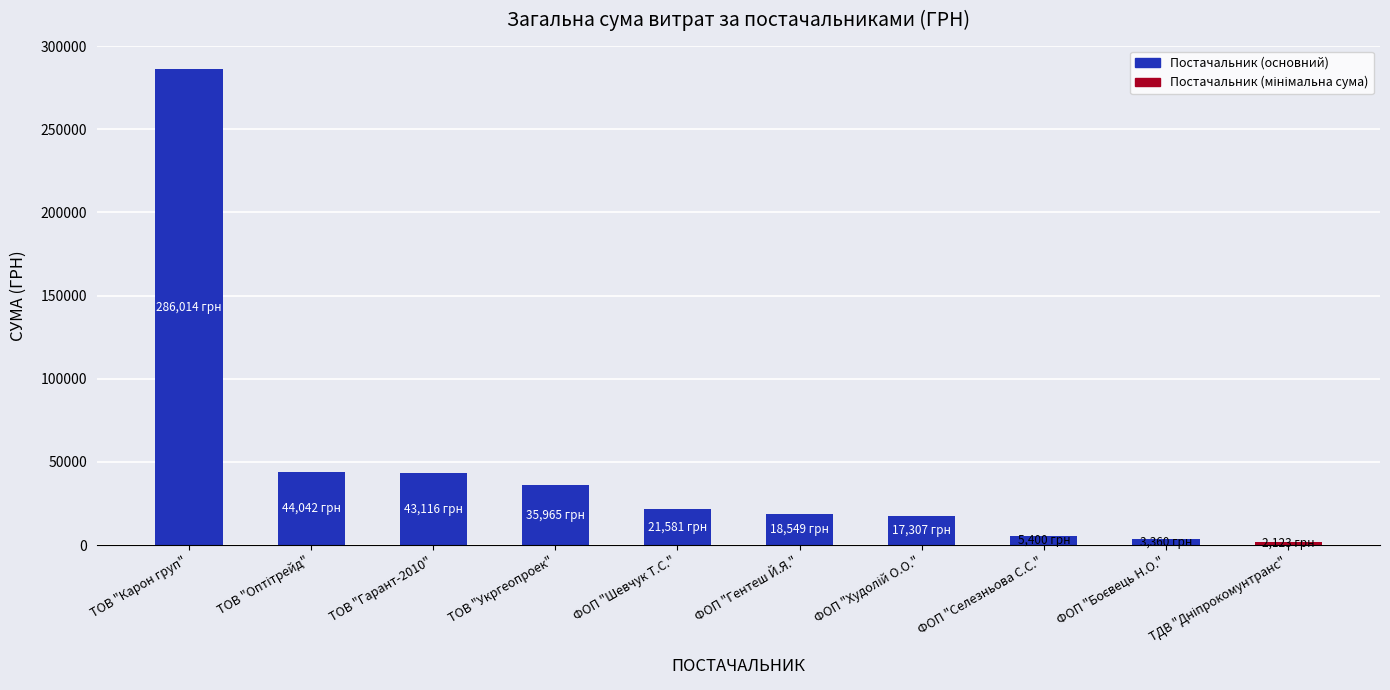

Between ФОП "Шевчук Т.С." and ФОП "Селезньова С.С.", which is larger?

ФОП "Шевчук Т.С."